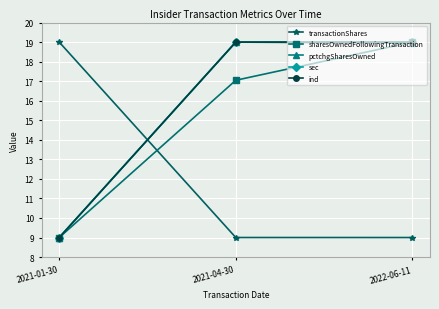

Where does the sharesOwnedFollowingTransaction series first go above 17?

2021-04-30